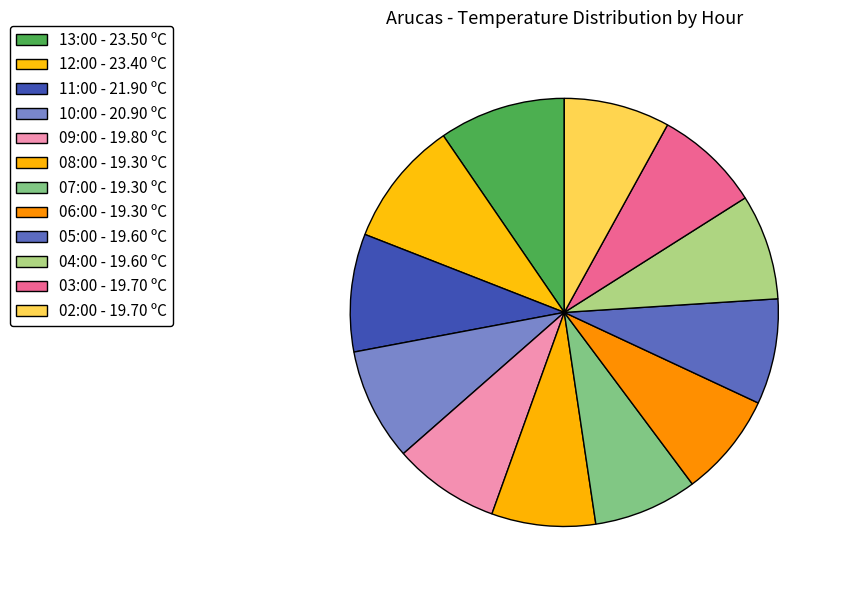

Count the number of slices in the pie.

12